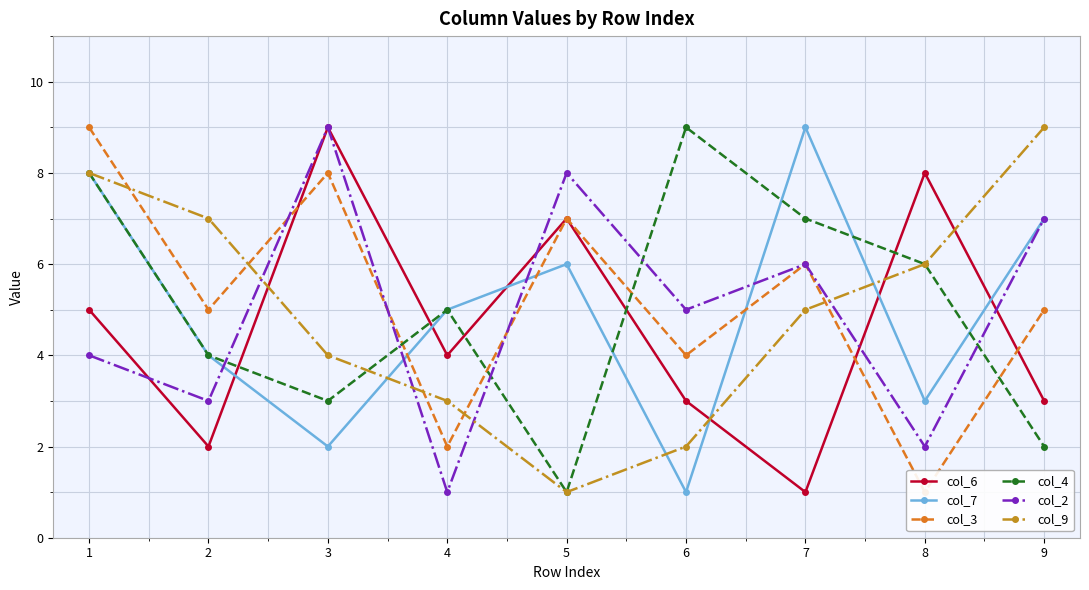

What is the value of the col_4 point at the 2nd from the left?

4